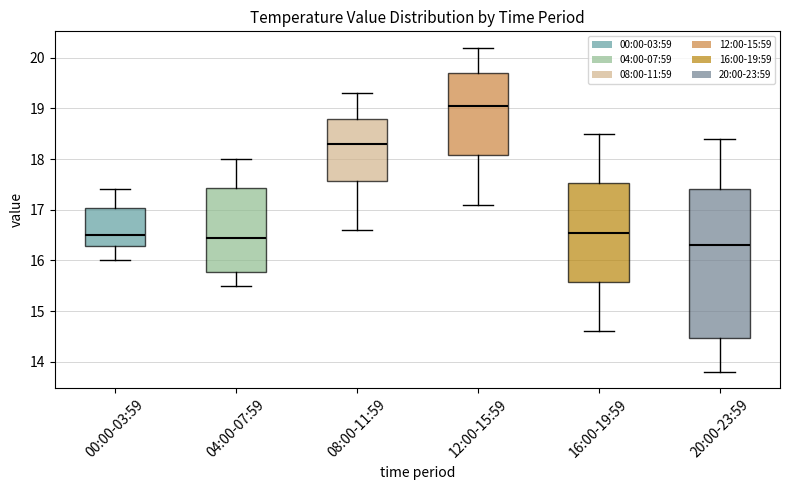

Comparing the boxes themselves (not the whiskers), which one is the tallest?

20:00-23:59